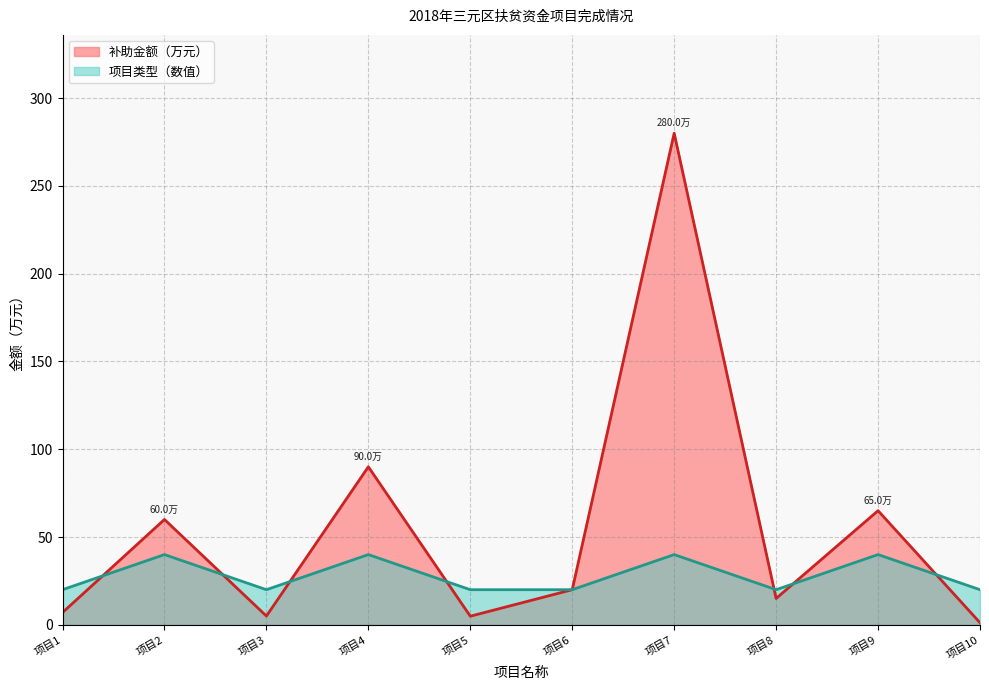

In 补助金额（万元）, how many points are lower than both neighbors (excluding endpoints)?

3